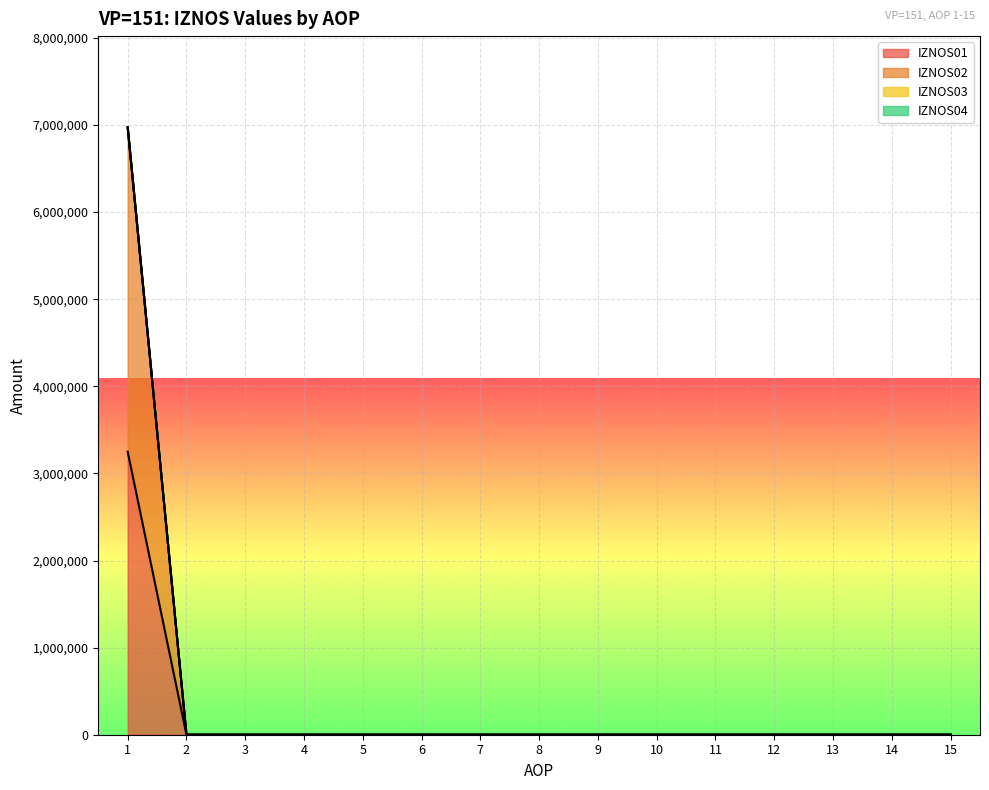

Which series has the widest spread of values?

IZNOS02